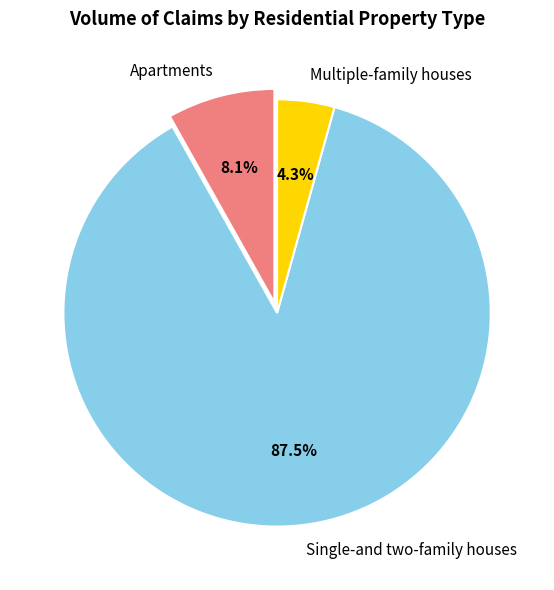

Approximately how many times larger is the value at Apartments compared to Multiple-family houses?

1.9